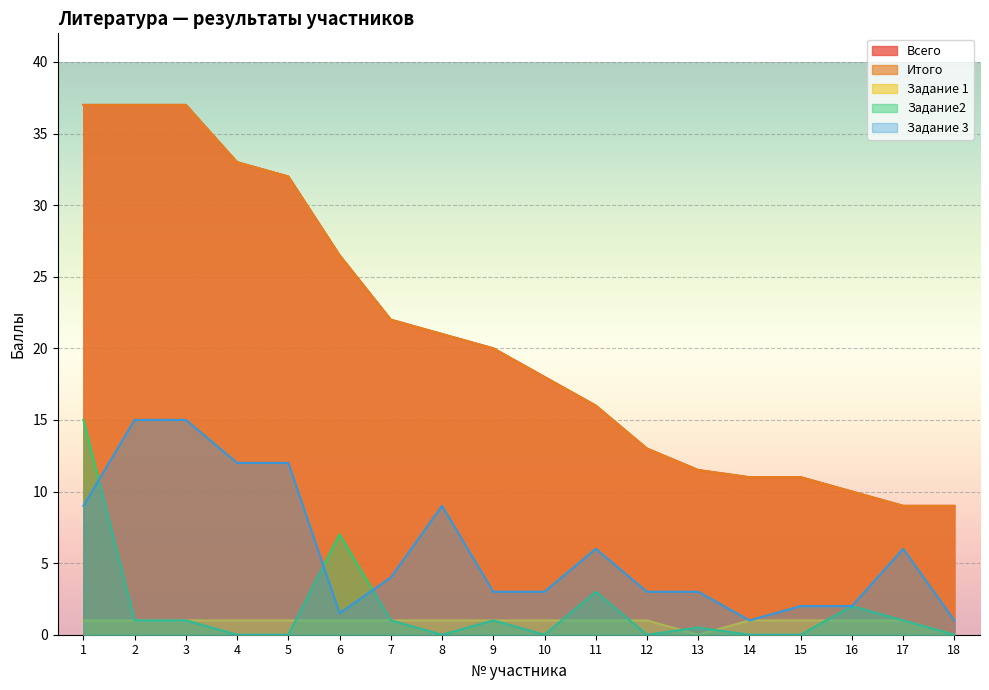

True or false: Задание2 and Итого intersect in this chart.

False